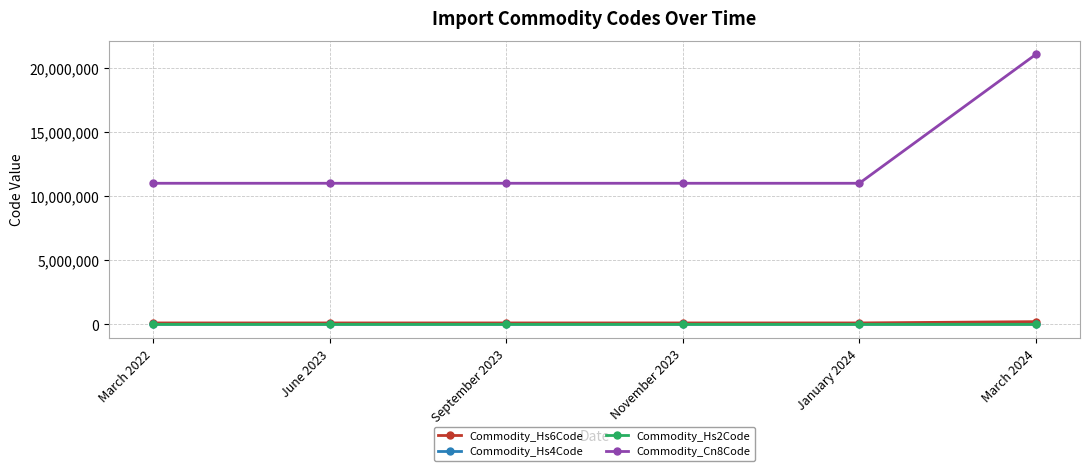

What is the label of the 6th point from the right?

March 2022